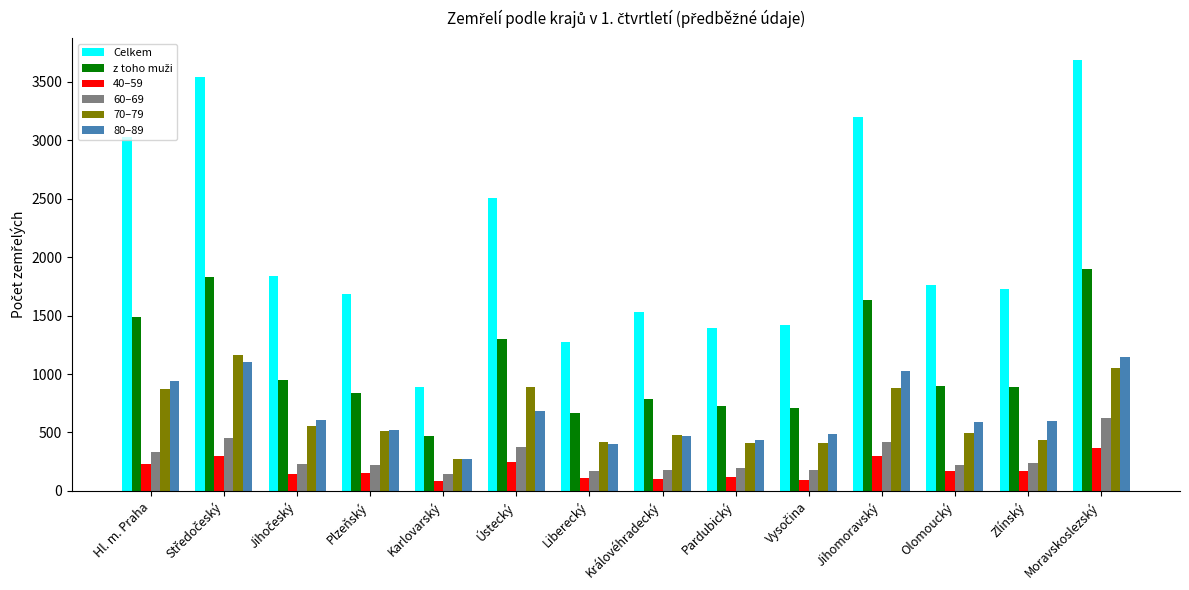

At which label does 80–89 reach its minimum?

Karlovarský